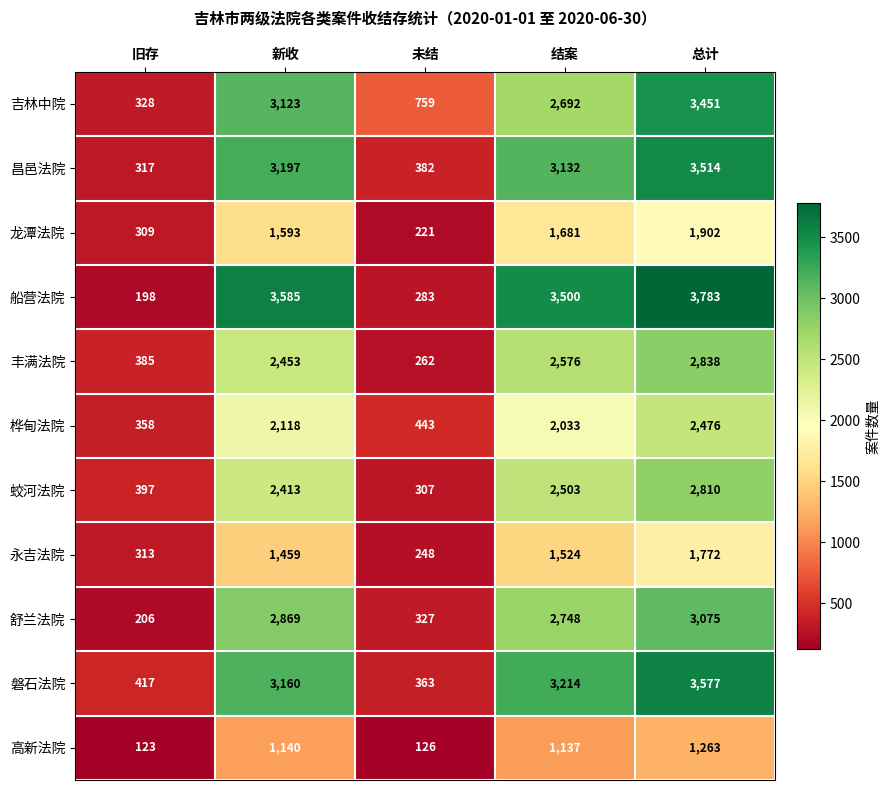

How many data points does each series have?

5